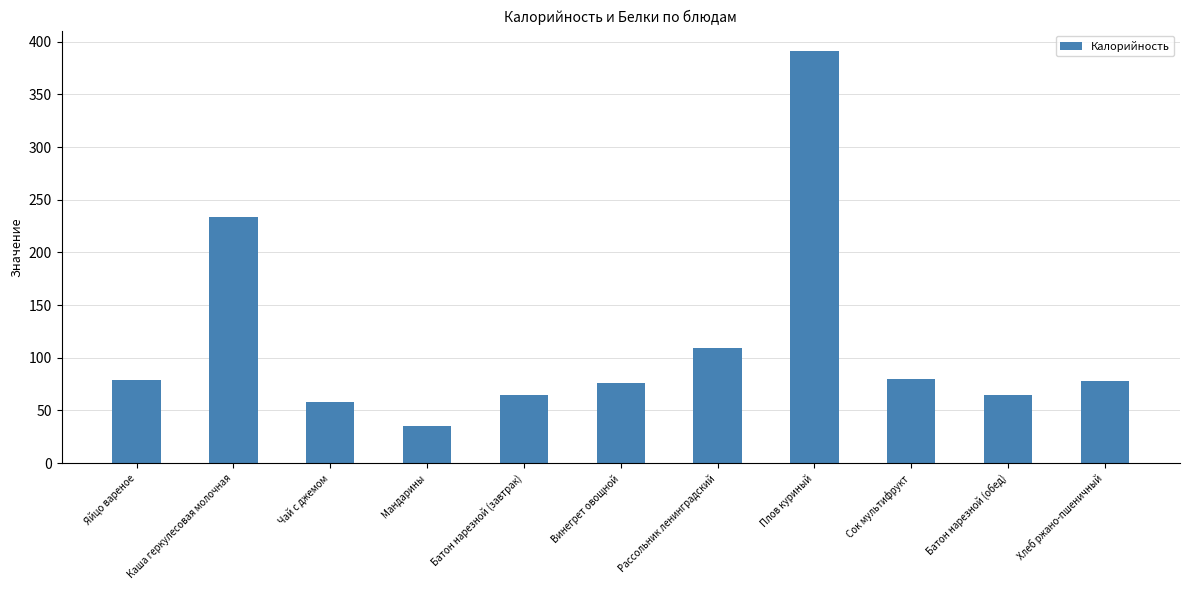

What is the minimum value shown in the chart?

35